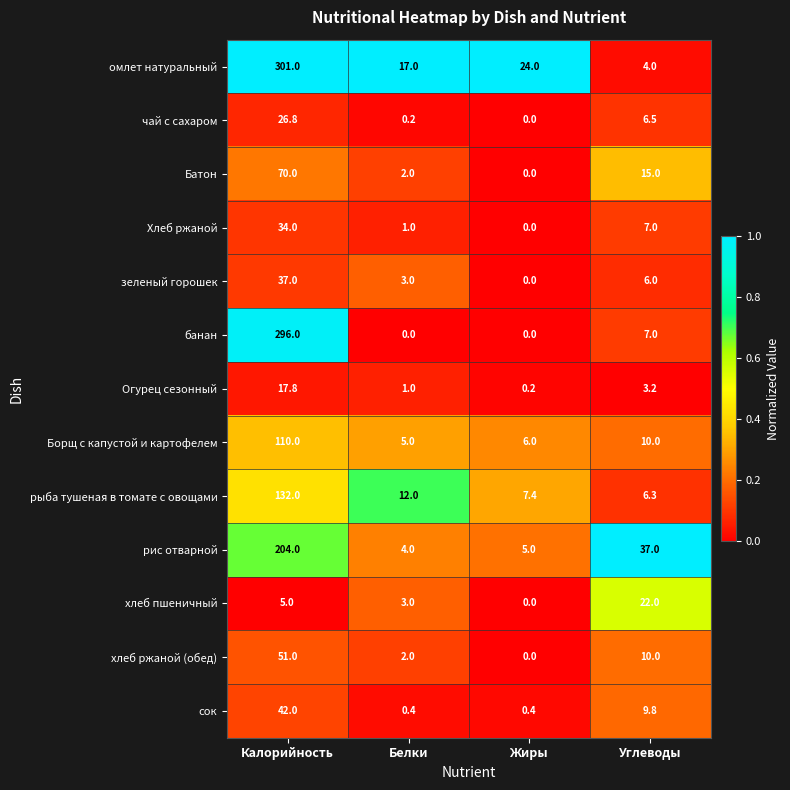

Which series has the largest total across all categories?

омлет натуральный